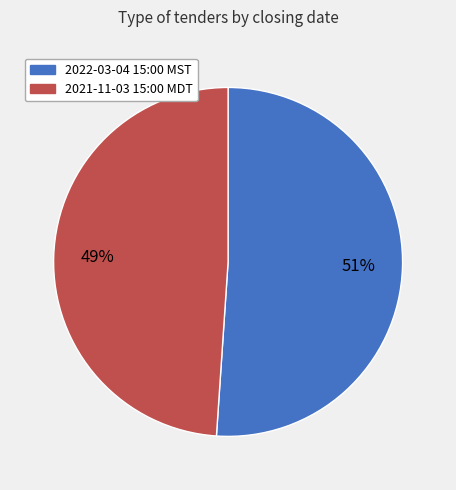

To the nearest percent, what is the difference between the largest and smallest slice percentages?

2%